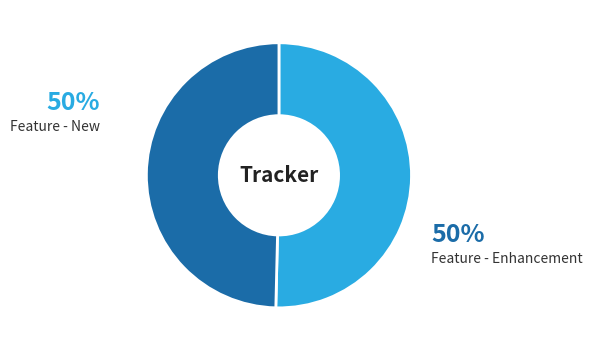

To the nearest percent, what percentage of the pie is Feature - Enhancement?

50%